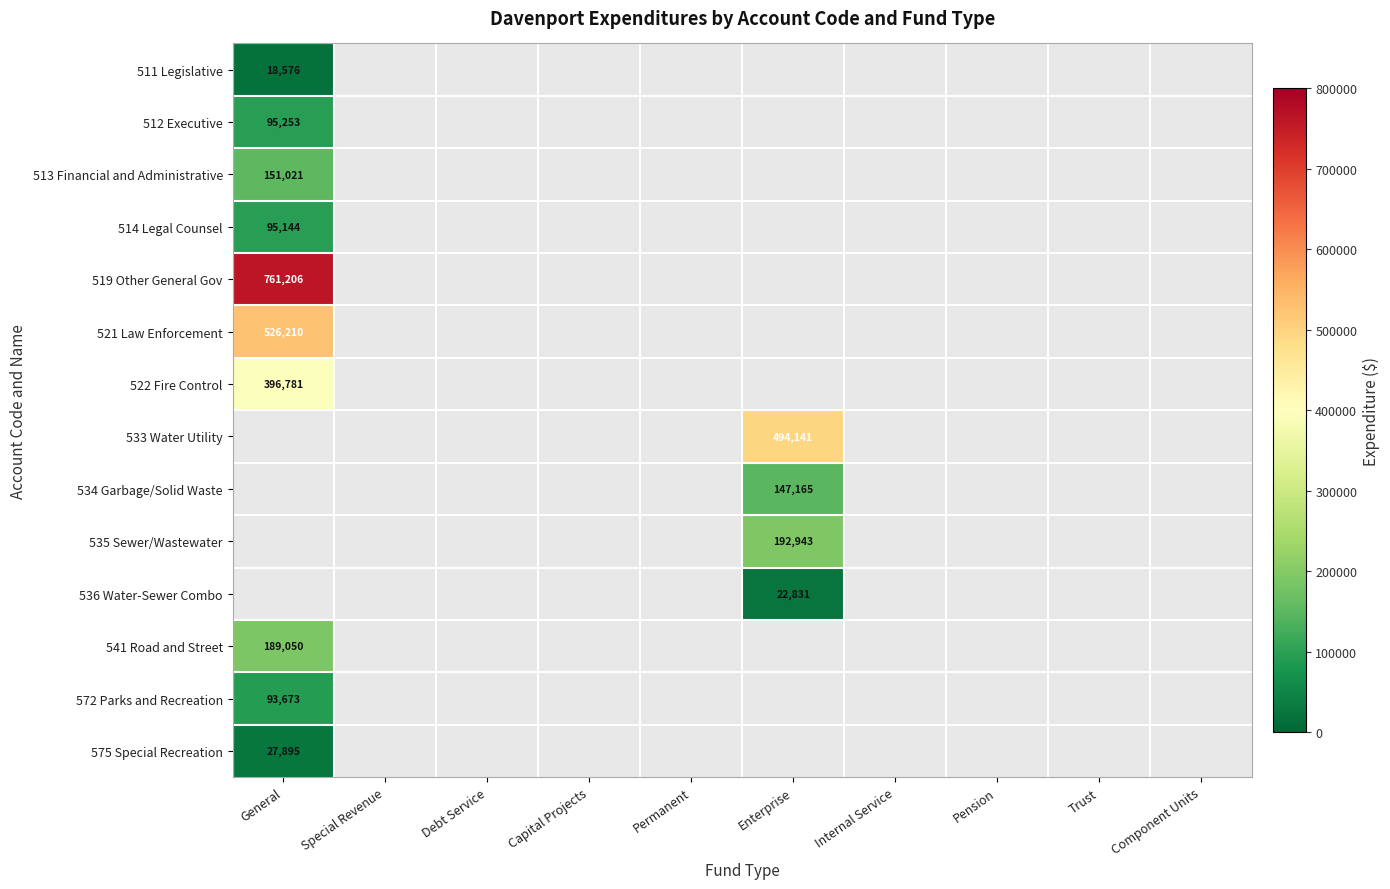

Which label corresponds to the smallest value in the chart?

General